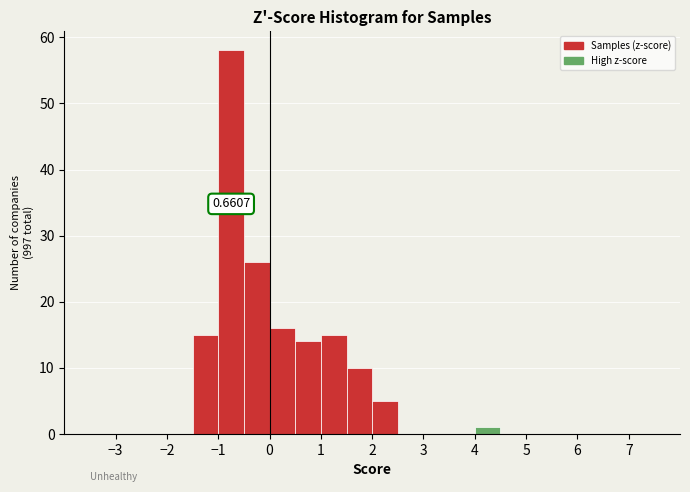

Over which range of the x-axis is the bar tallest?

-1.0 to -0.5